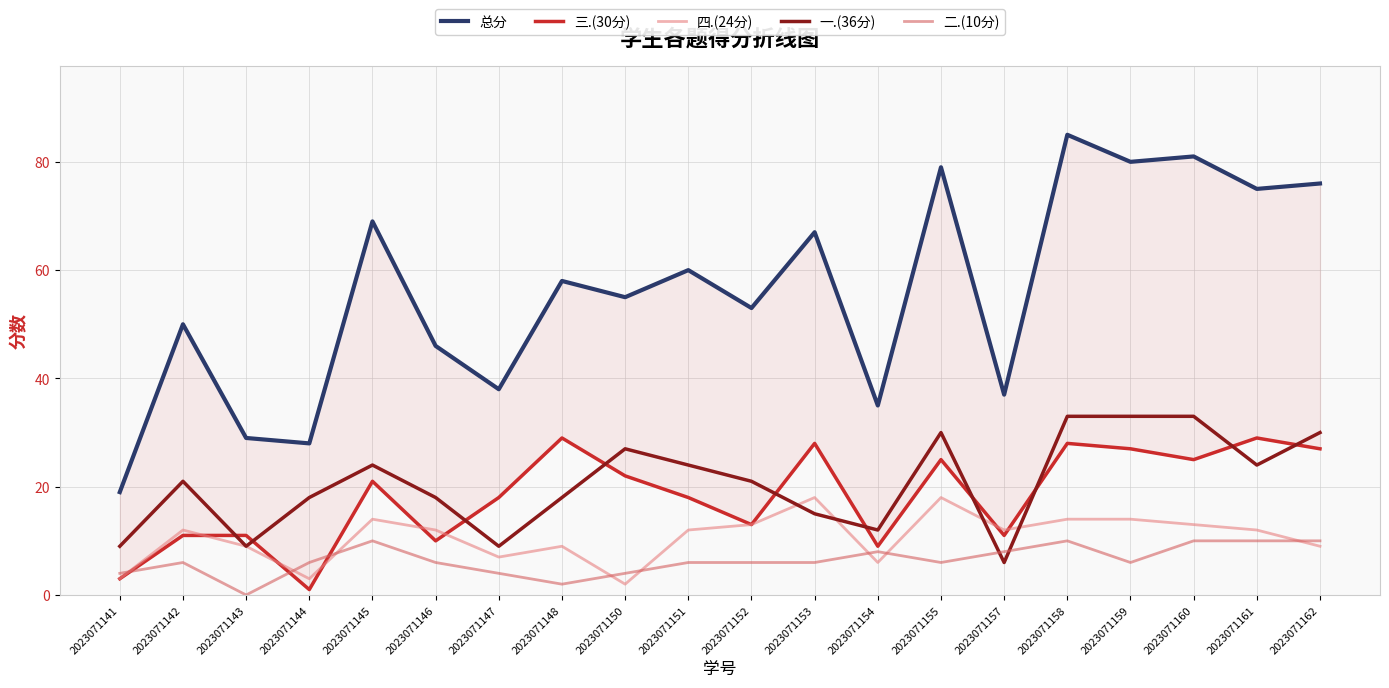

True or false: 四.(24分) has more than 0 points higher than both neighbors.

True